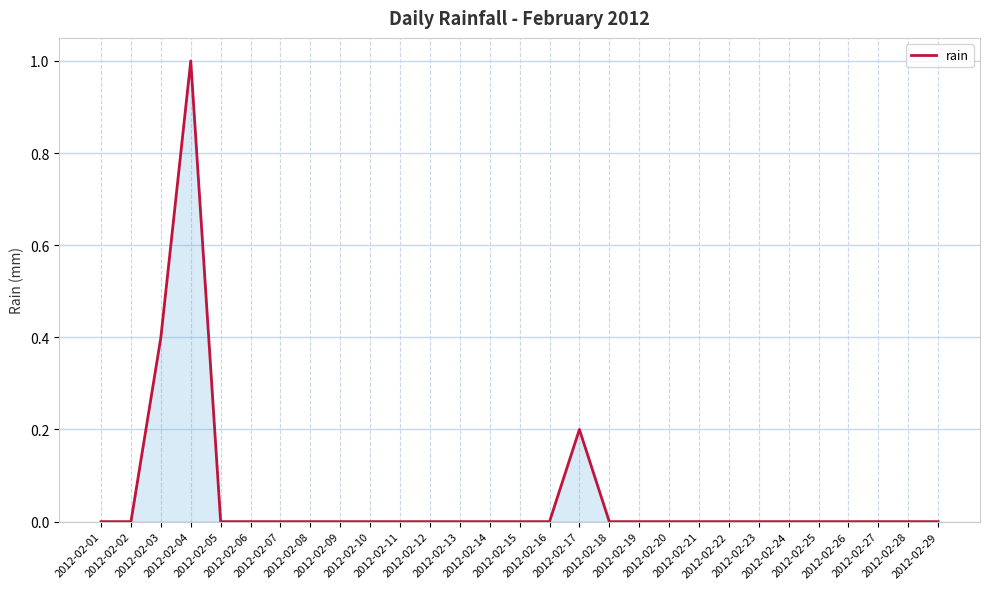

What is the difference between the second highest and minimum values?

0.4